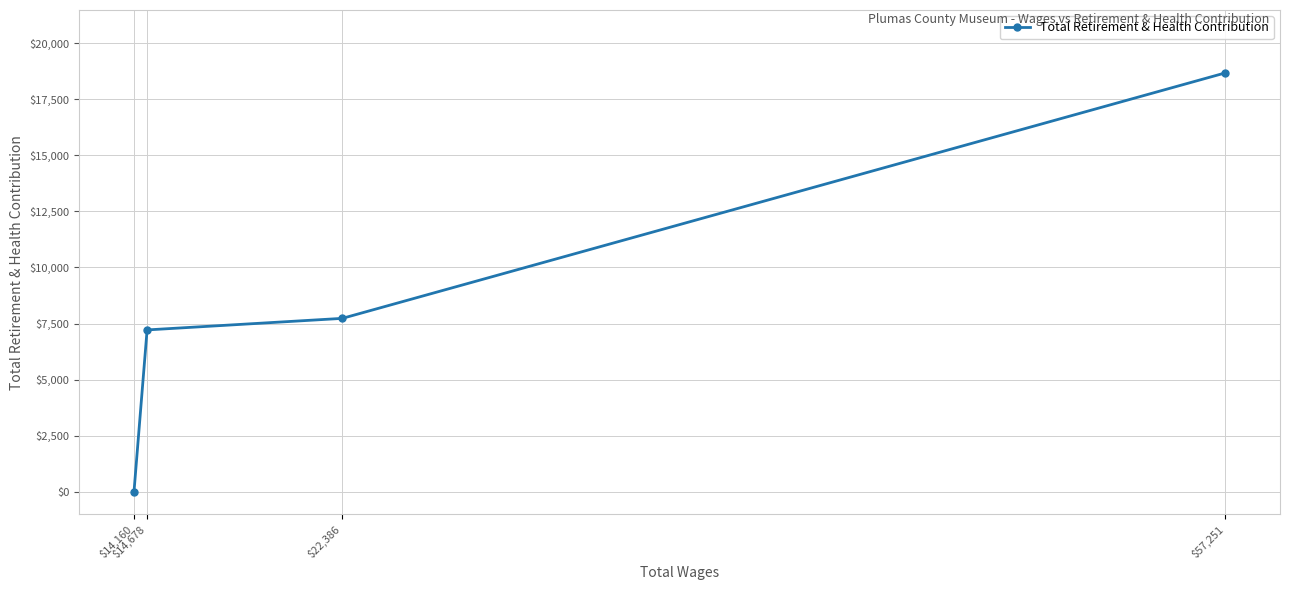

Reading left to right, transcribe all the data shown in this chart.

$14,160=0	$14,678=7218	$22,386=7733	$57,251=18671